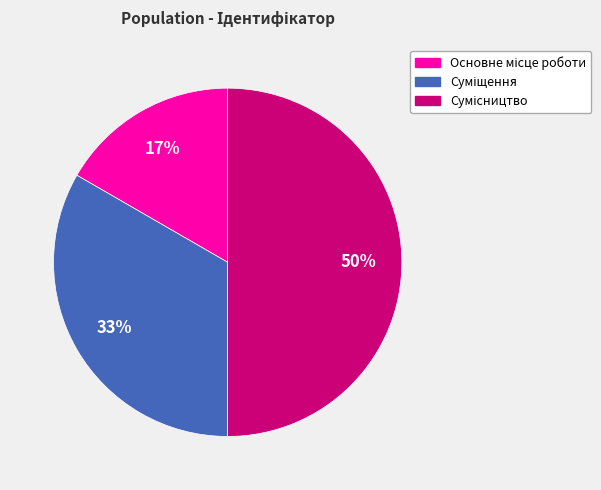

To the nearest percent, what is the difference between the largest and smallest slice percentages?

33%